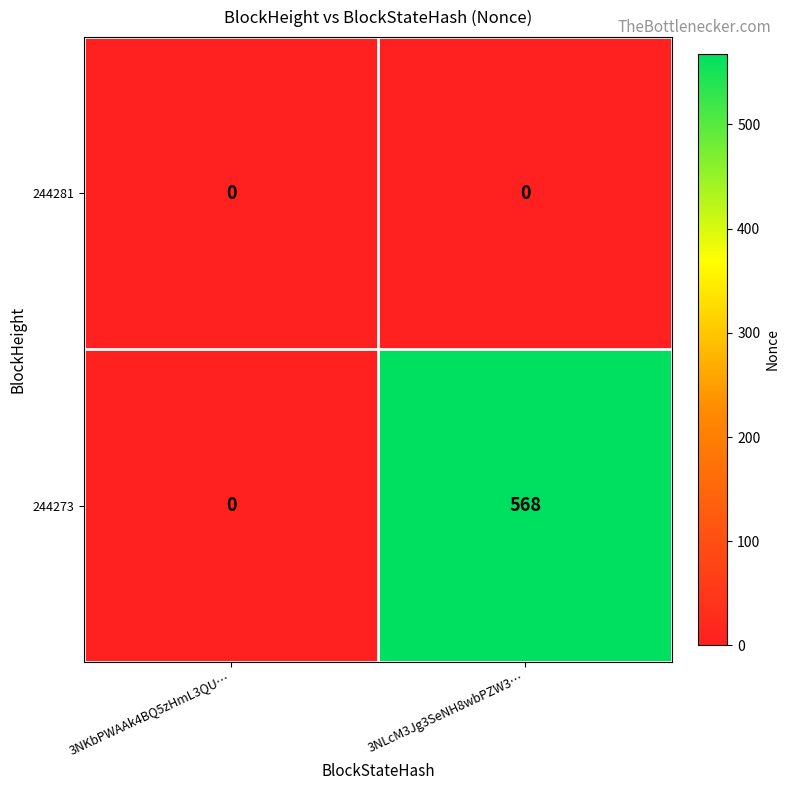

Reading right to left, transcribe all the data shown in this chart.

244281: 0	0
244273: 568	0